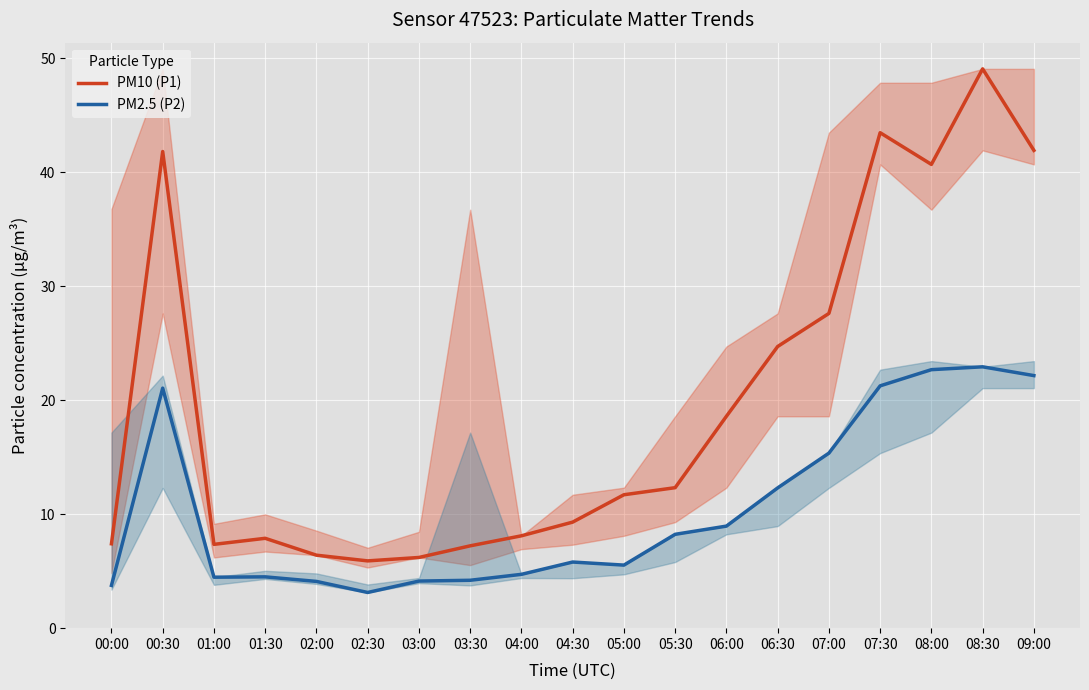

Where is PM10 (P1) nearest to the value 27?

07:00